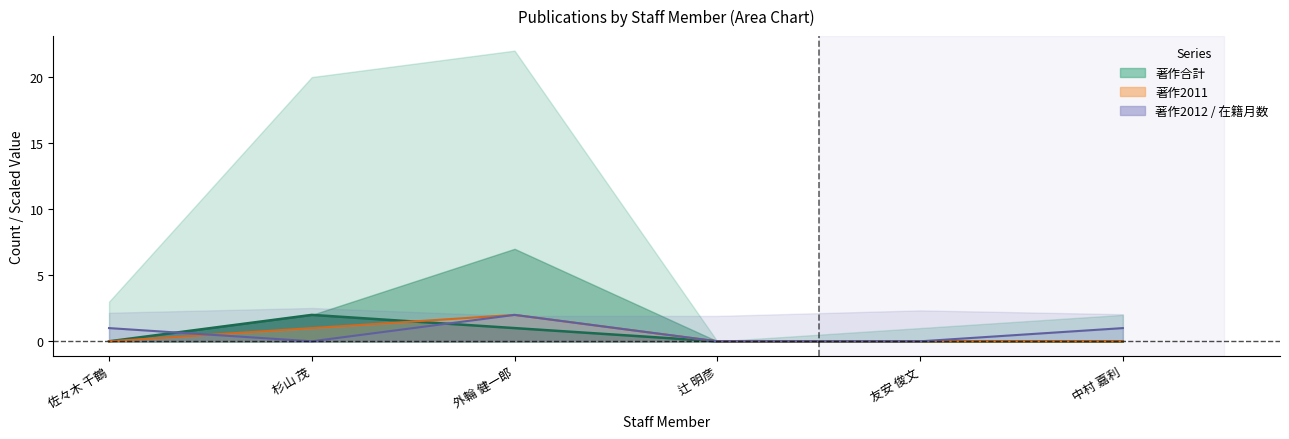

How many interior local valleys does the 著作2012 series have?

1